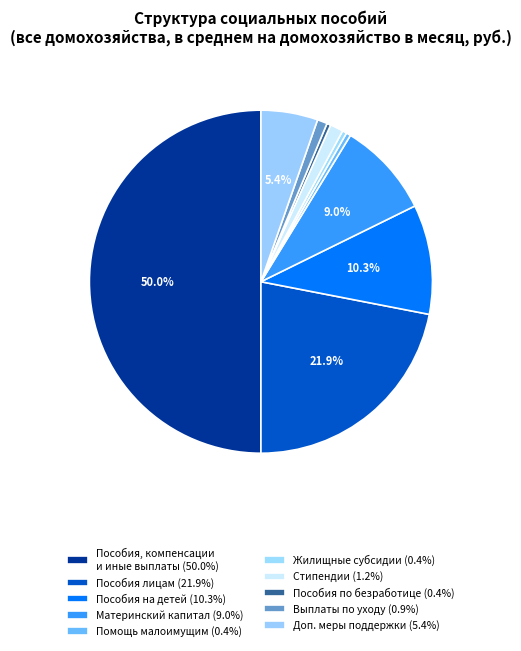

How many segments does this pie chart have?

10